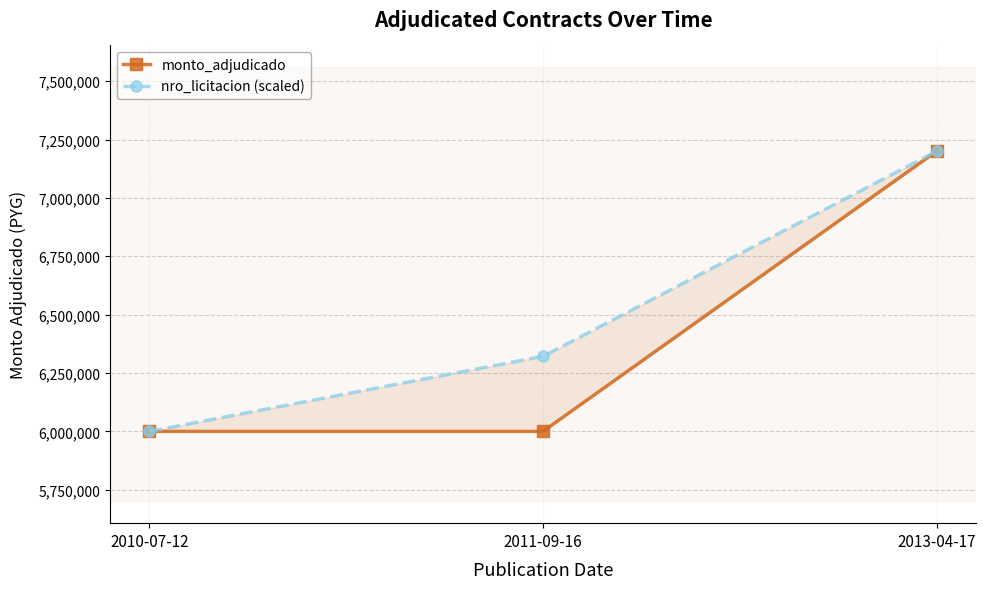

What is the value of the monto_adjudicado point at the 1st from the left?

6000000.0